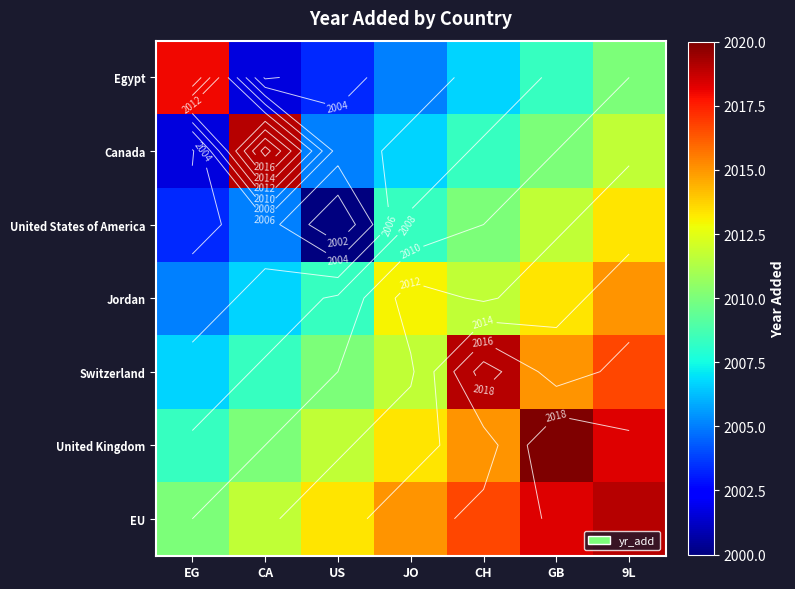

True or false: Switzerland has a value of 936.7 at JO.

False